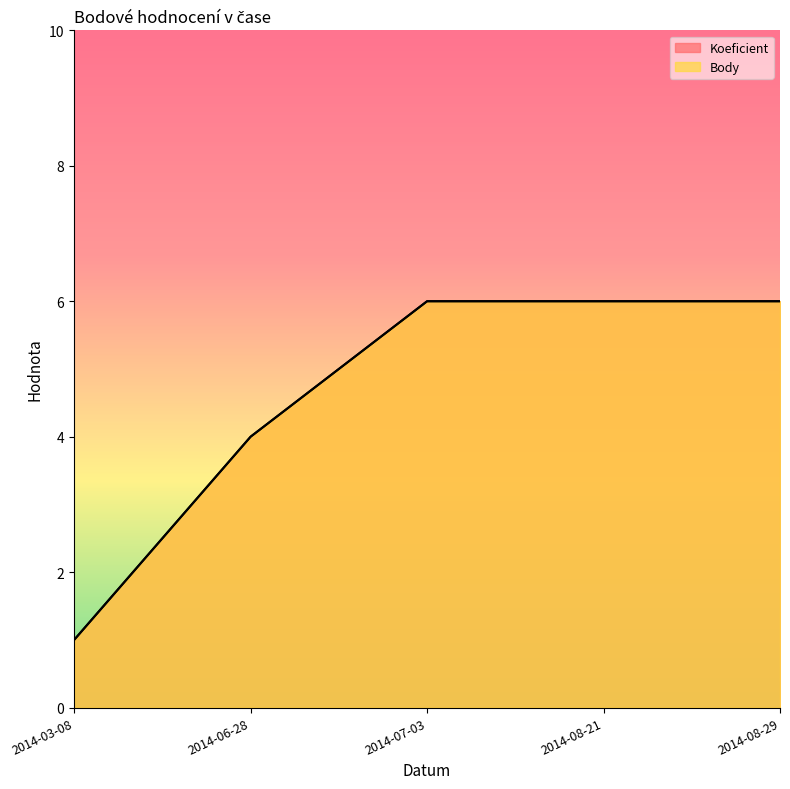

True or false: Body has a value of 3 at 2014-07-03.

False